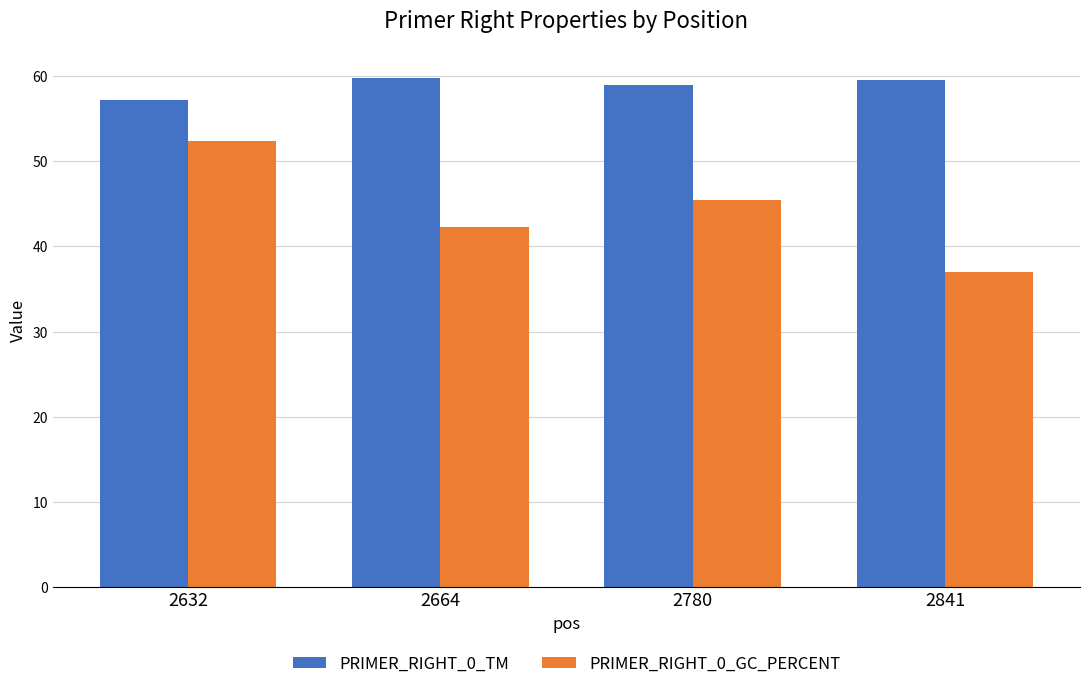

What is the difference between the PRIMER_RIGHT_0_GC_PERCENT values at 2664 and 2780?

3.1